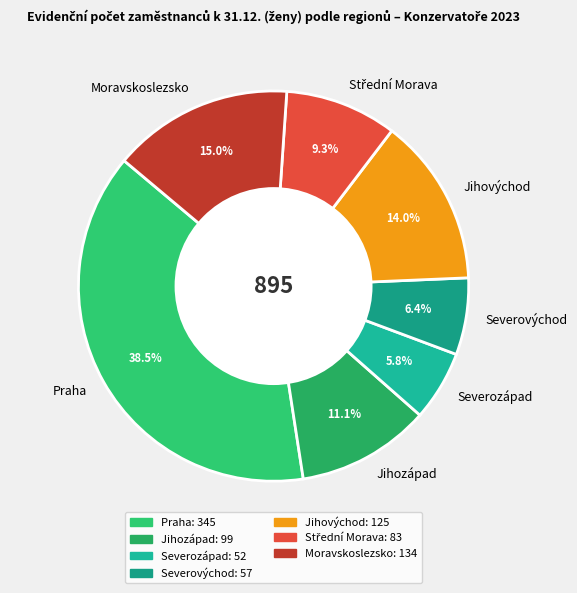

To the nearest percent, what is the average slice percentage?

14%